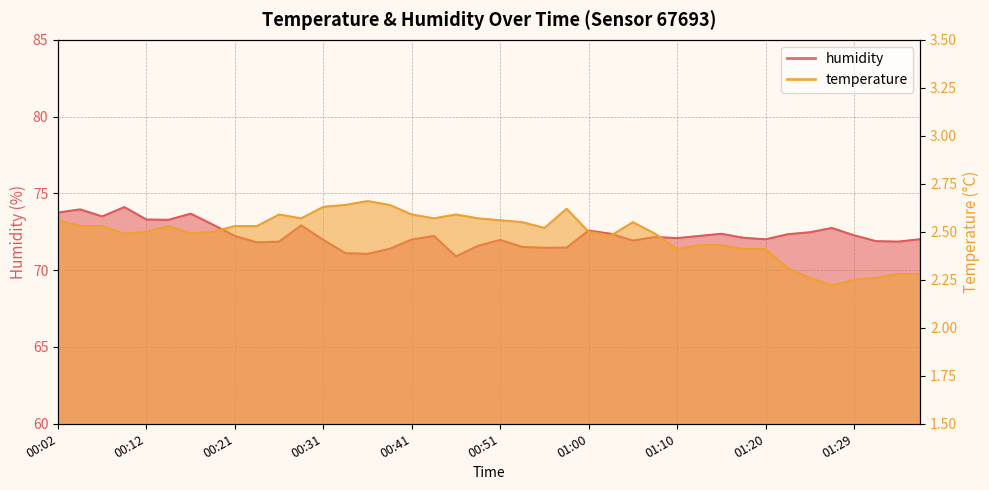

What is the sum of all temperature values?

99.5